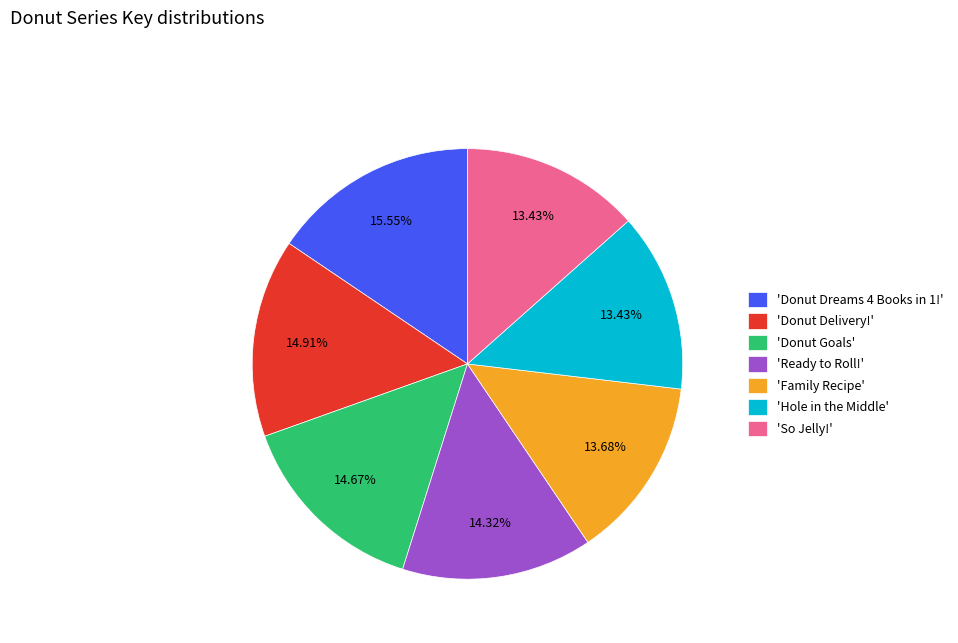

Do 'Family Recipe' and 'Donut Dreams 4 Books in 1!' together represent more than half of the pie?

No